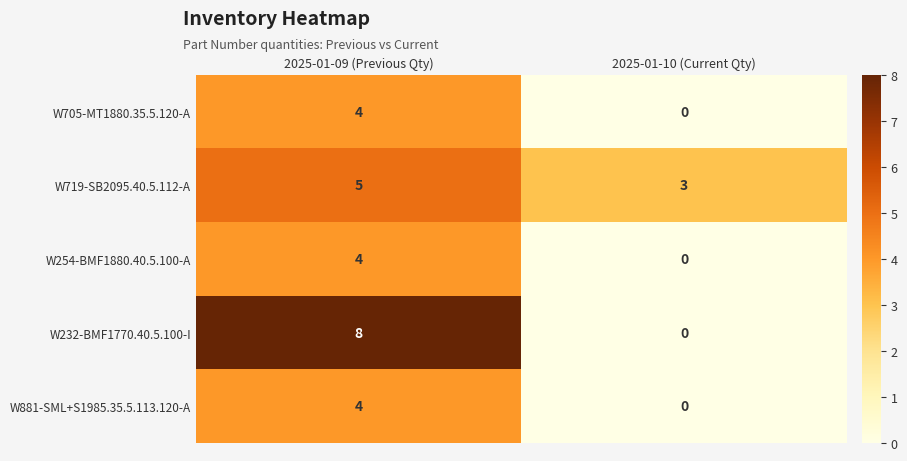

Which category has the lowest value across all series?

2025-01-10 (Current Qty)